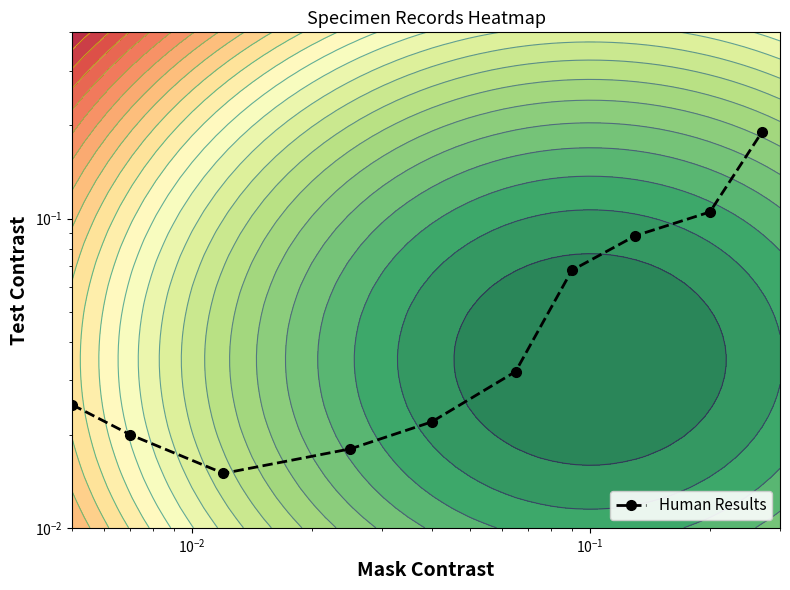

What is the sum of all values?

0.6